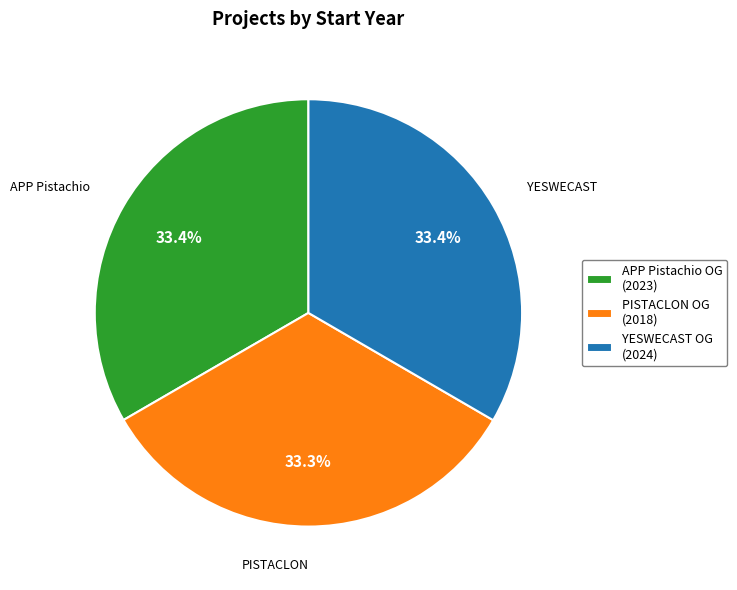

What is the ratio of the value at APP Pistachio OG (2023) to the value at YESWECAST OG (2024)?

1.0